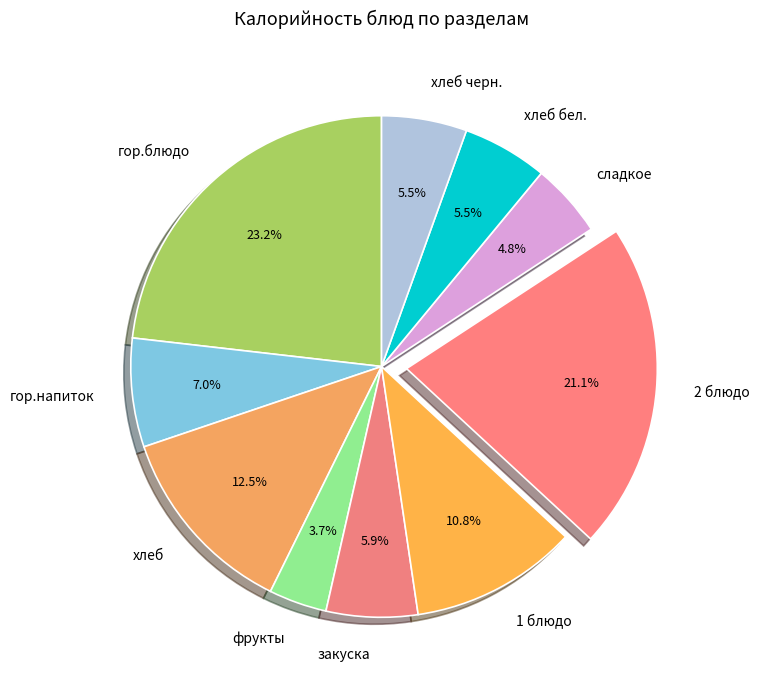

Is there a majority slice in this chart?

No